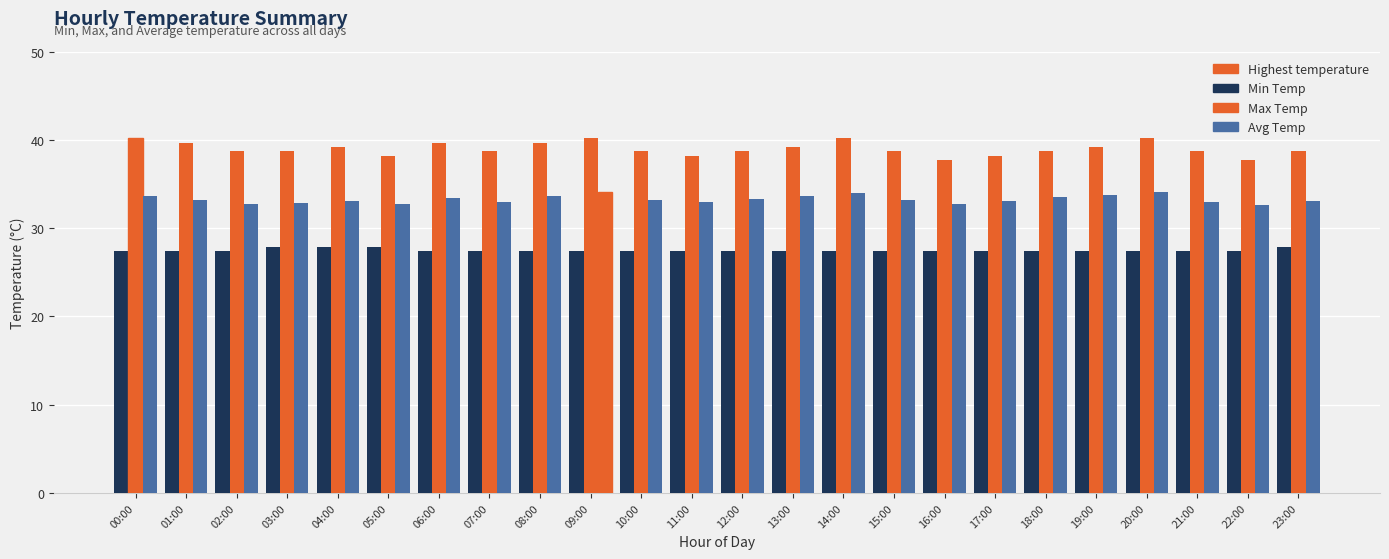

How many bars are there in total?

72